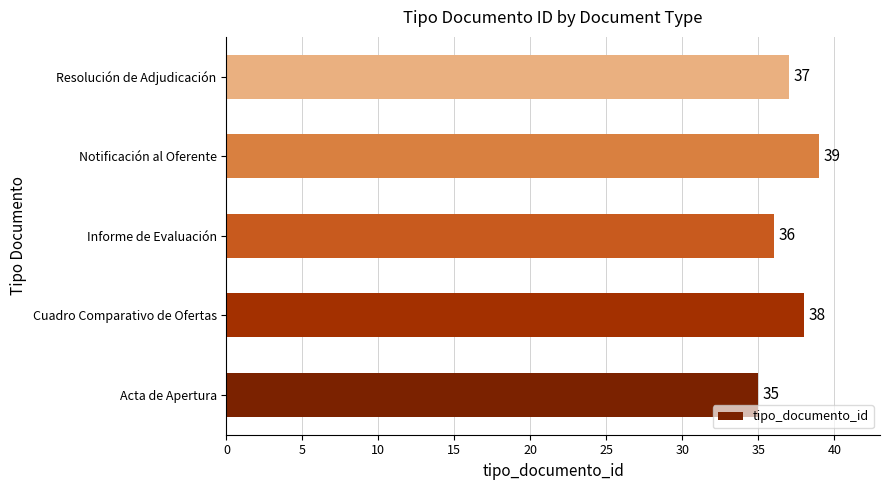

Which category has the highest value across all series?

Notificación al Oferente